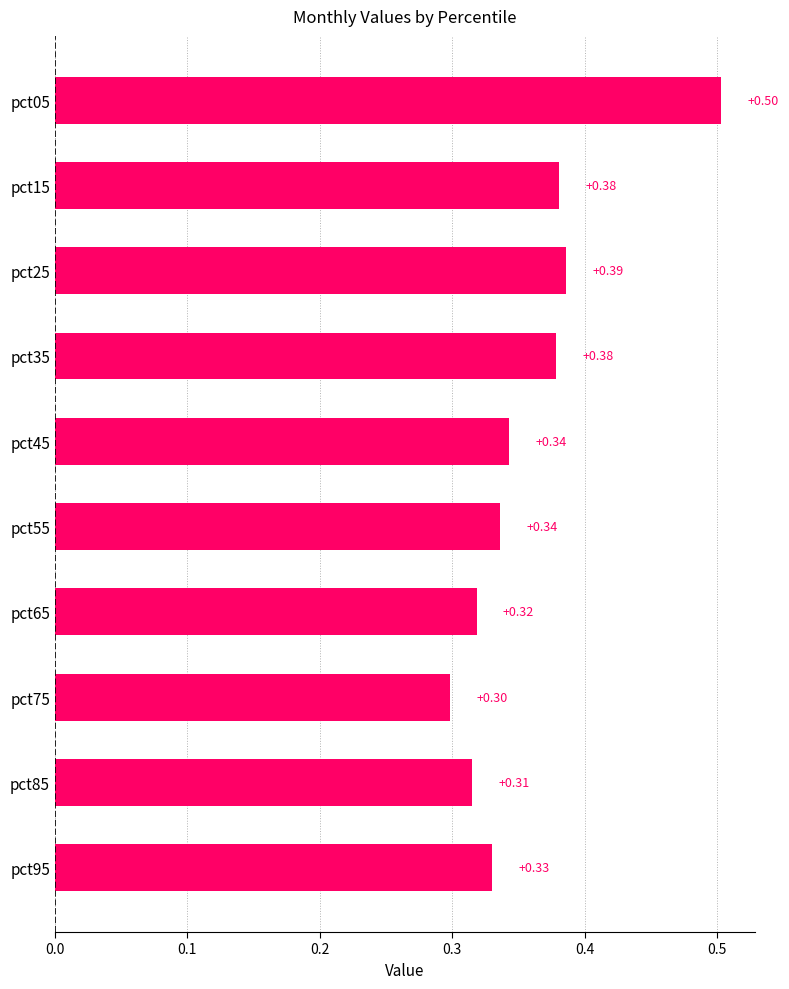

Between pct15 and pct05, which is larger?

pct05